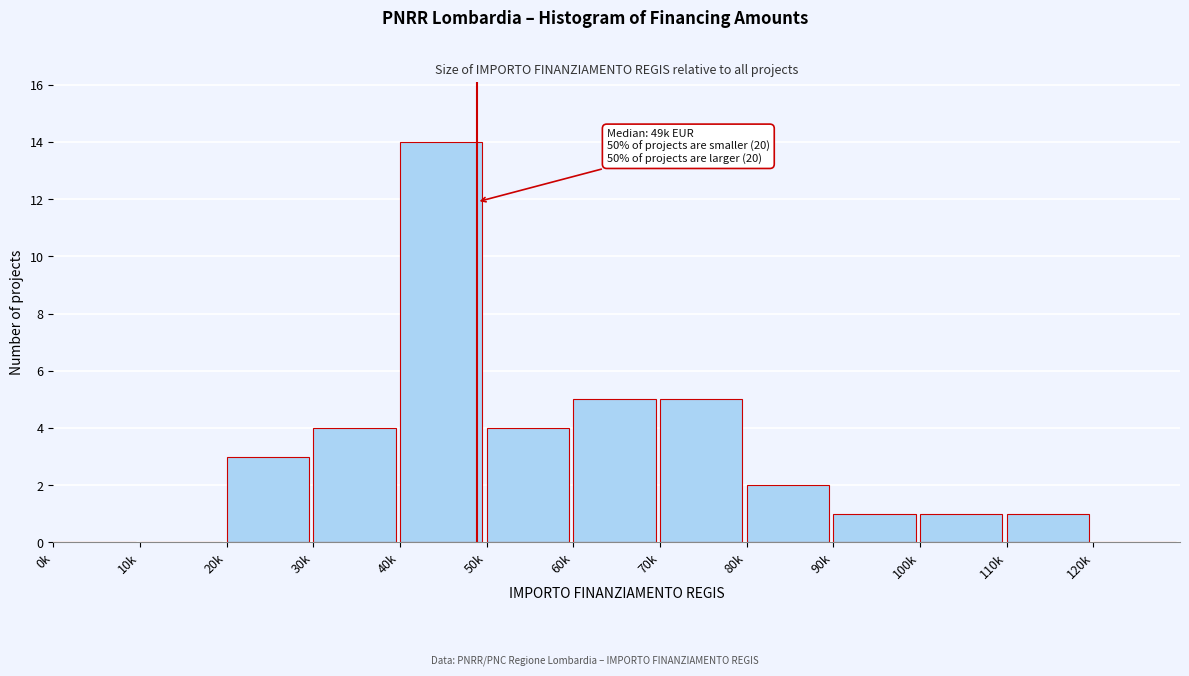

Reading right to left, what are all the values shown in this chart?

120k=0	110k=1	100k=1	90k=1	80k=2	70k=5	60k=5	50k=4	40k=14	30k=4	20k=3	10k=0	0k=0